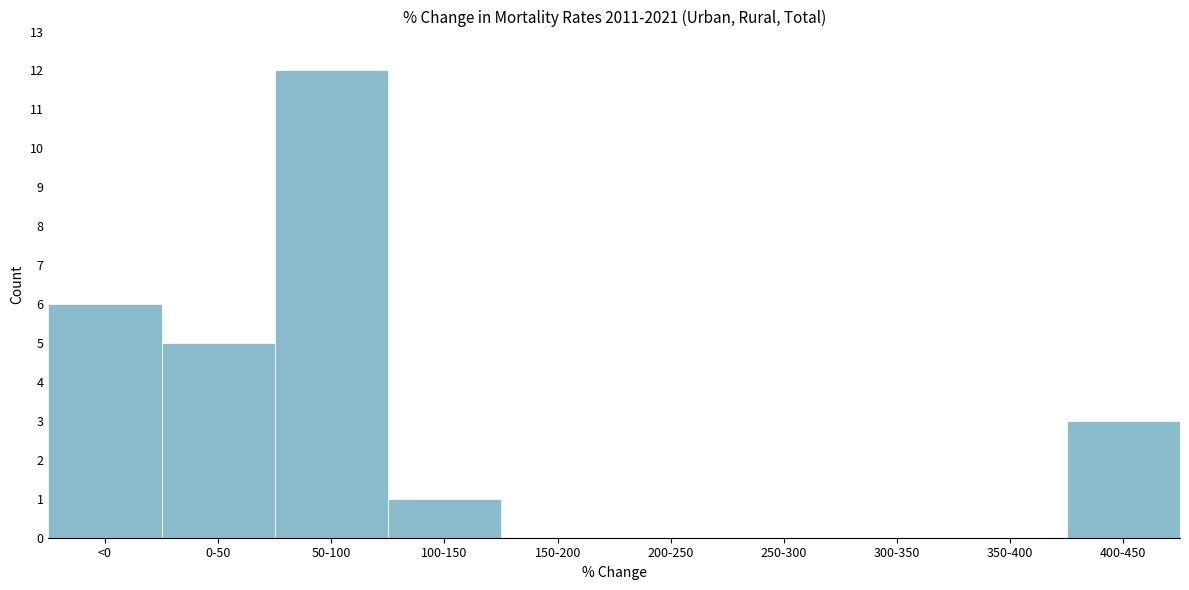

Reading left to right, list all the values displayed in this chart.

<0=6	0-50=5	50-100=12	100-150=1	150-200=0	200-250=0	250-300=0	300-350=0	350-400=0	400-450=3